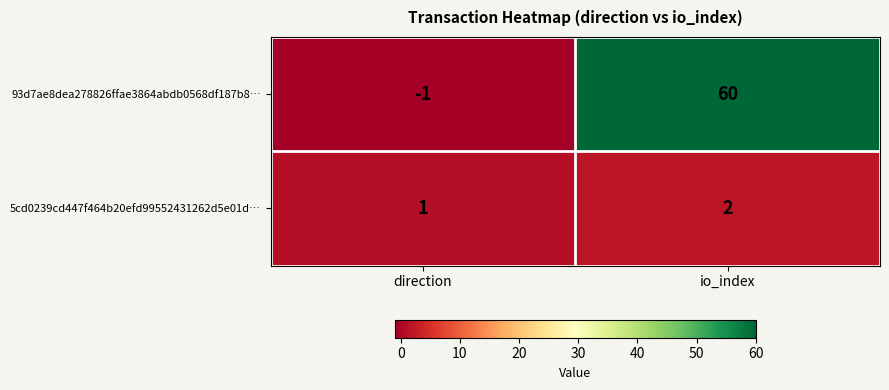

Is it true that 5cd0239cd447f464b20efd99552431262d5e01d… equals 1 at direction?

True